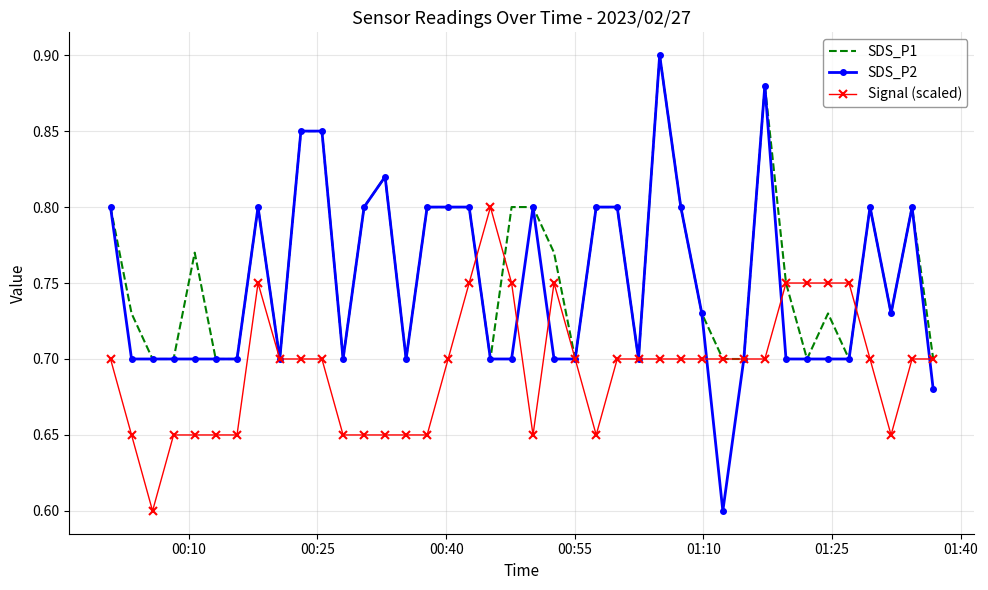

Which series has the widest spread of values?

SDS_P2